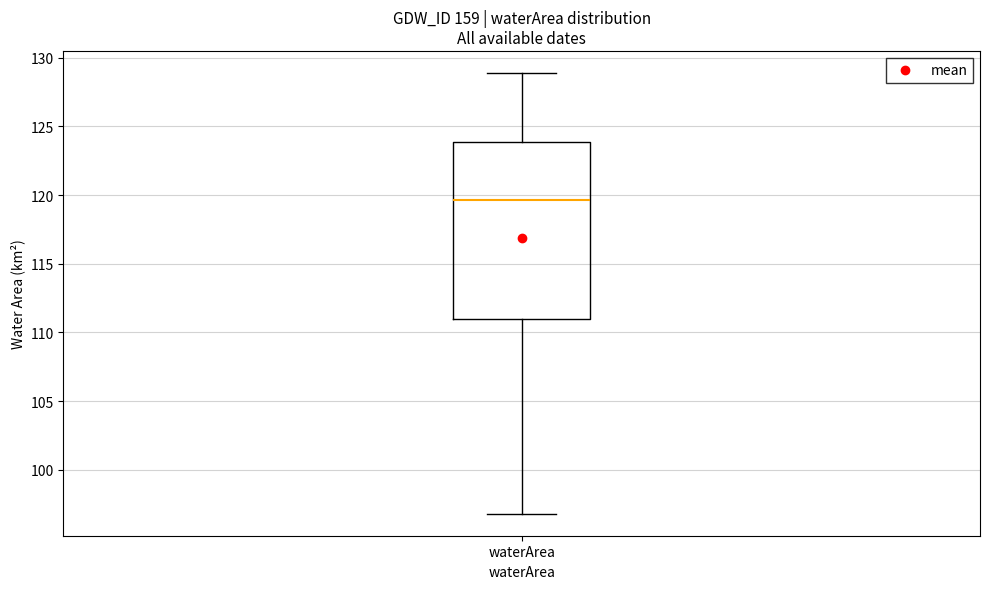

Read this box plot against the y-axis: the position of the median line, the range covered by the box, and the ends of both whiskers. The values are not printed on the chart, so give them approximately, as read against the axis.

median 119.5, box 111.0 to 124.0, whiskers 97.0 to 129.0